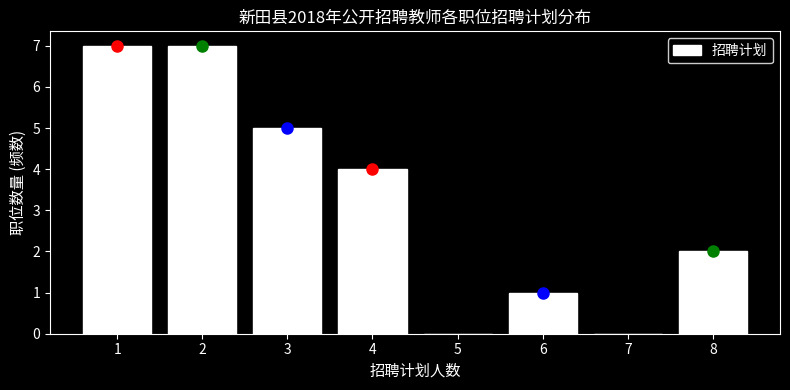

Reading left to right, transcribe this chart: for each bar, give the range it covers on the x-axis and its height. The values are not printed on the chart, so give them approximately, as read against the axis.

0.5 to 1.5: 7
1.5 to 2.5: 7
2.5 to 3.5: 5
3.5 to 4.5: 4
4.5 to 5.5: 0
5.5 to 6.5: 1
6.5 to 7.5: 0
7.5 to 8.5: 2